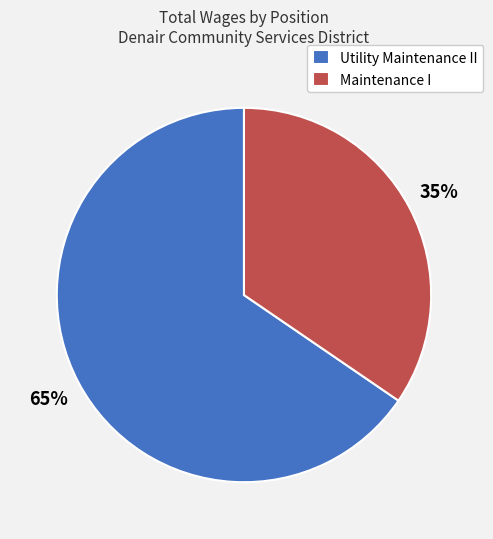

Is the sum of Maintenance I and Utility Maintenance II greater than half?

Yes